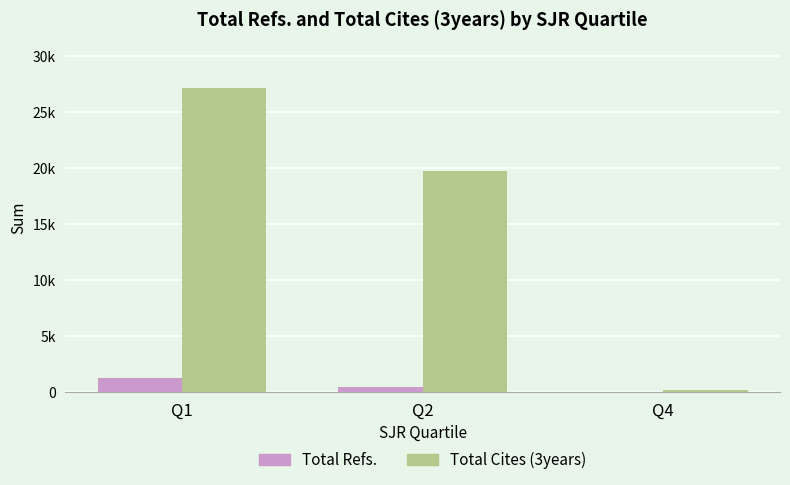

Does the chart contain stacked bars?

No